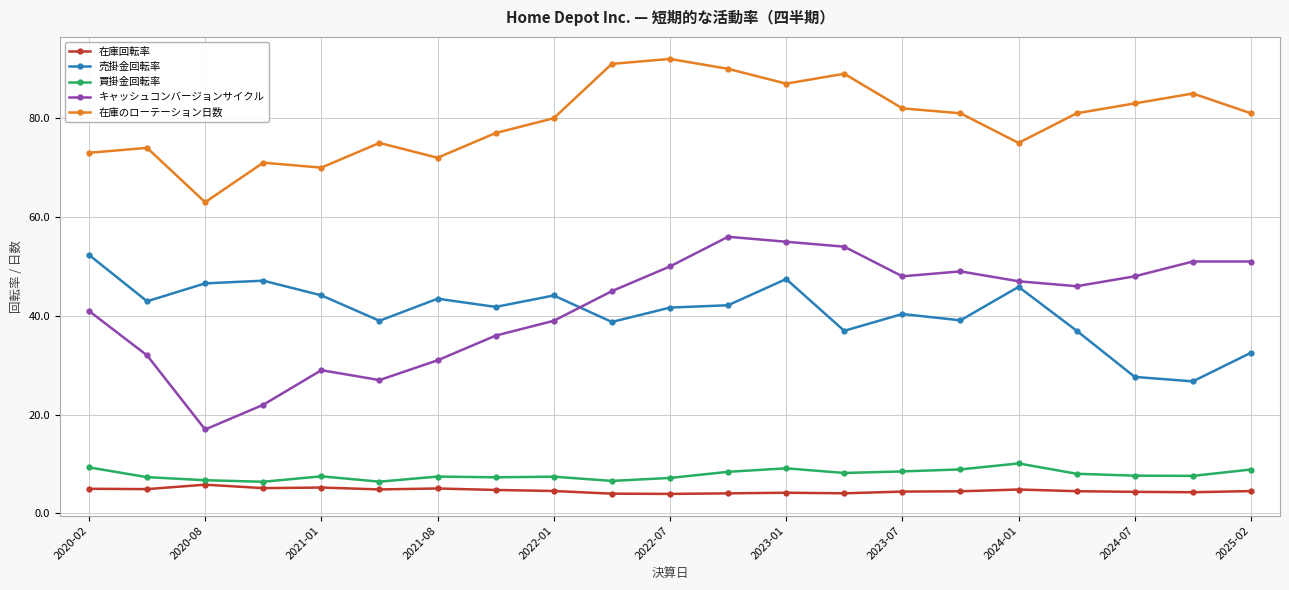

What is the minimum value for 在庫回転率?

4.0